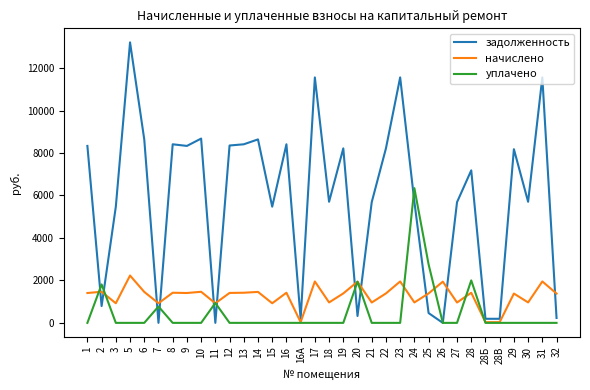

Rank the series at 30 from highest to lowest value.

задолженность, начислено, уплачено